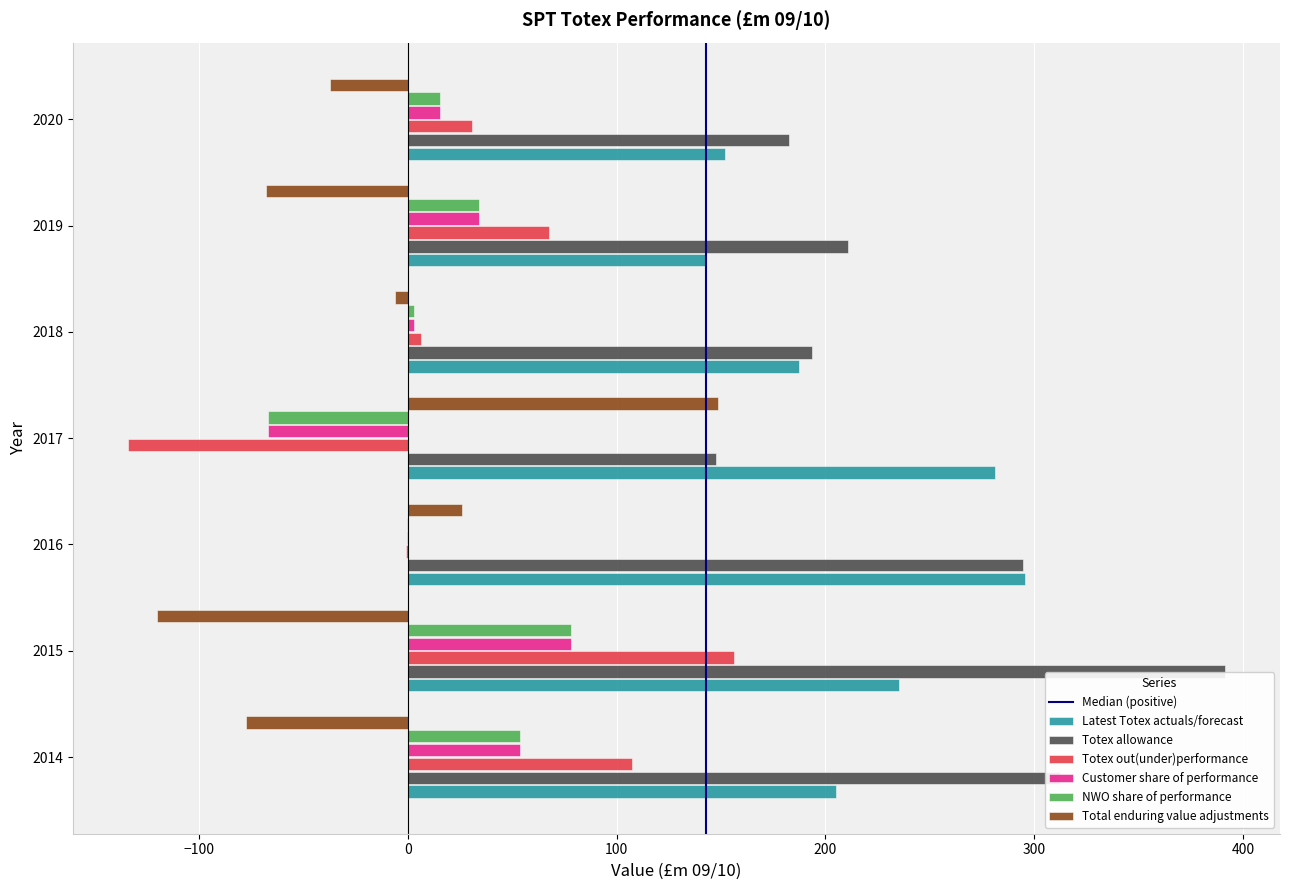

Is it true that Totex allowance equals 294.5 at 2016?

True